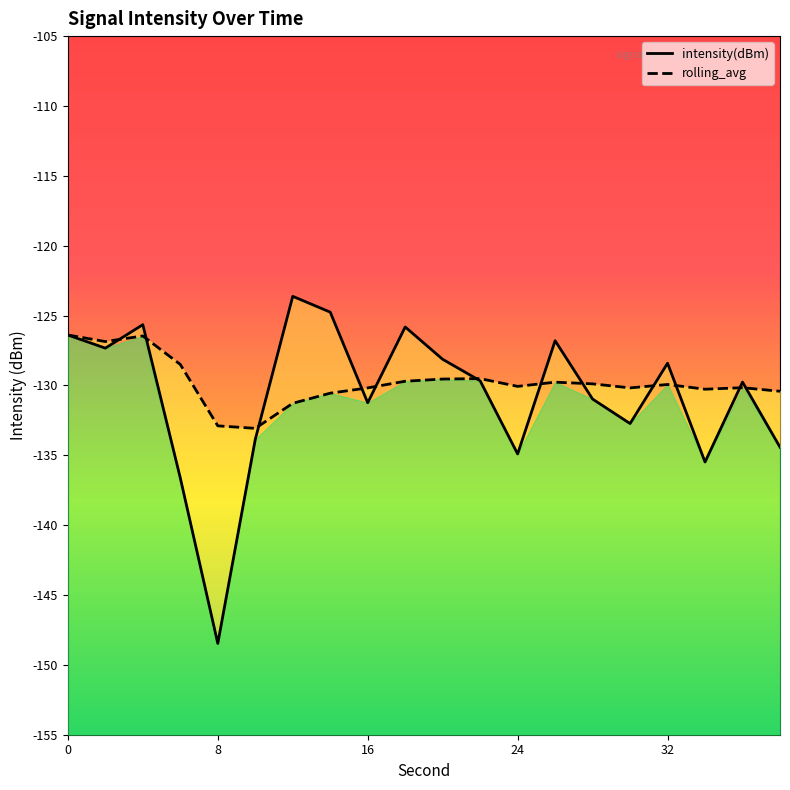

Where is the first local minimum for rolling_avg?

8